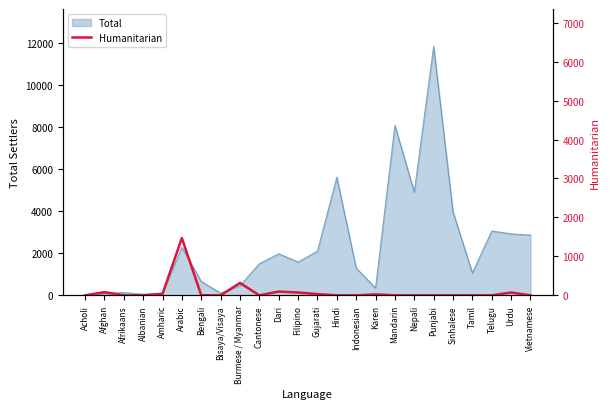

At which label is Total closest to 5913?

Hindi